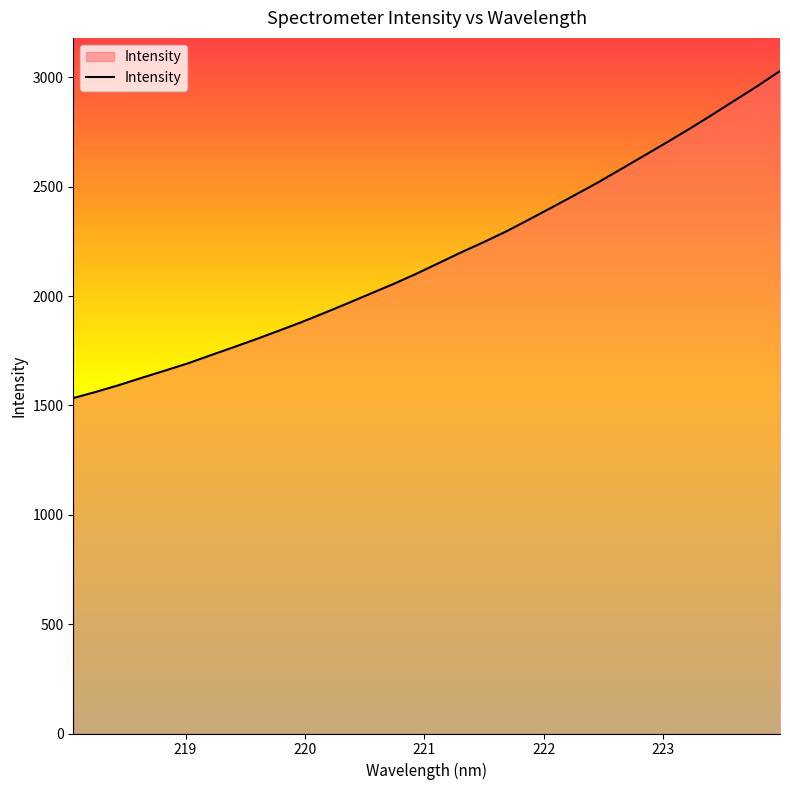

What is the difference between the maximum and minimum values?

1495.3